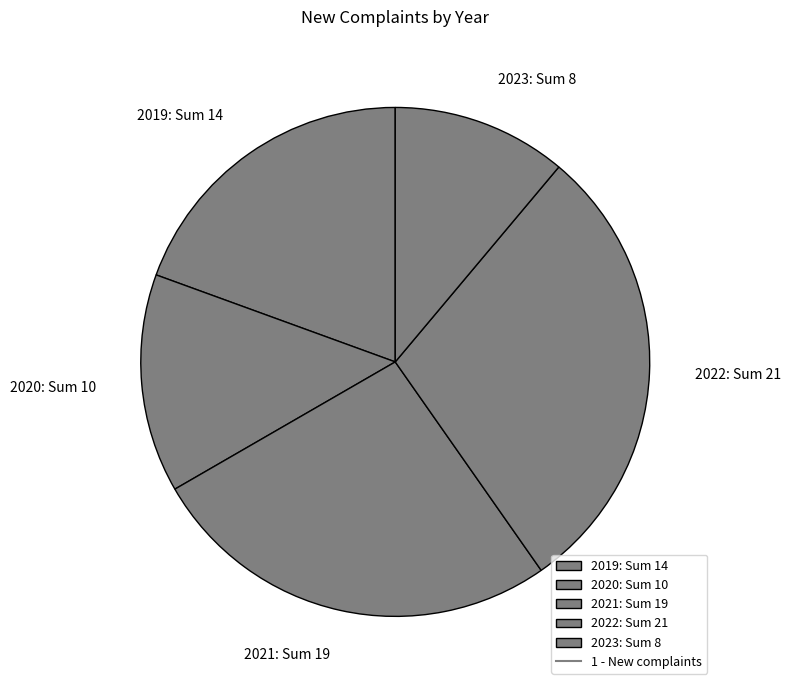

How many slices are in this pie chart?

5